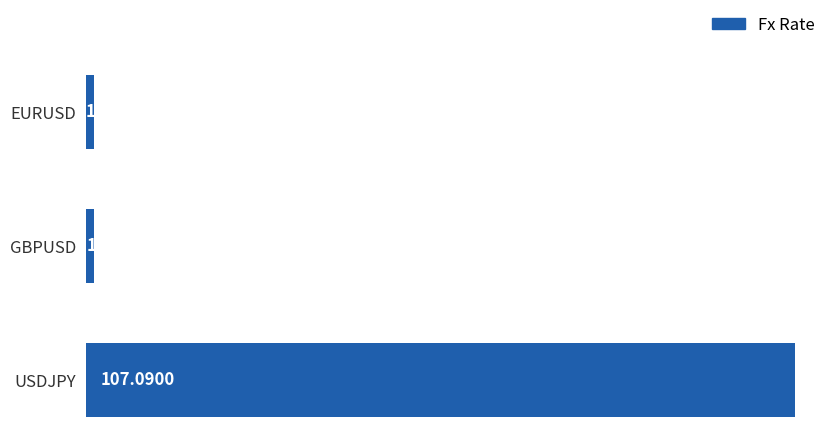

What is the change in value from GBPUSD to USDJPY?

+105.8